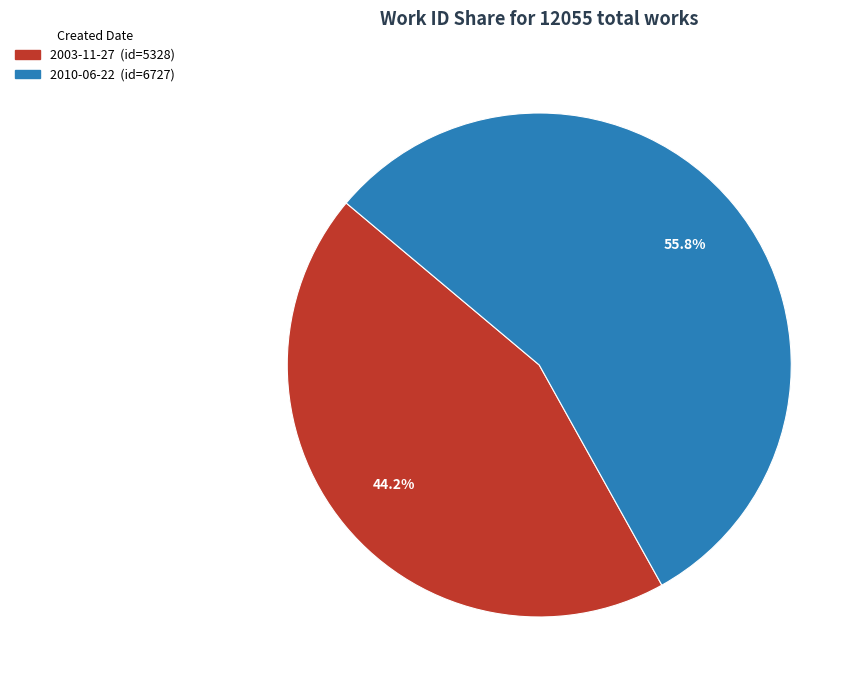

What percentage do 2003-11-27 and 2010-06-22 together represent?

100.0%